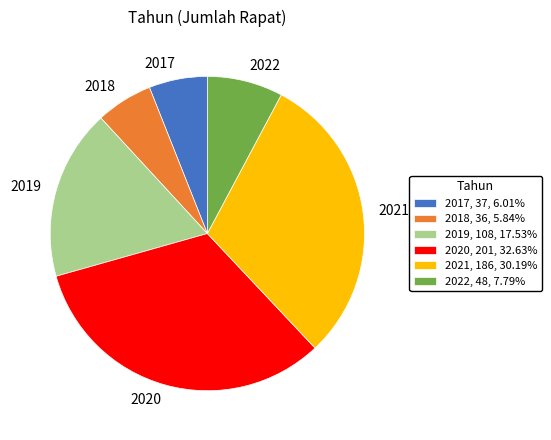

How many segments does this pie chart have?

6